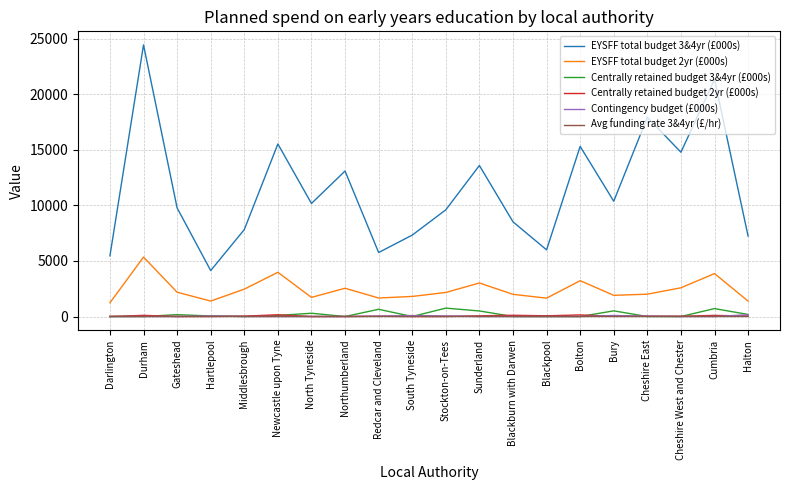

Which category has the highest value across all series?

Durham